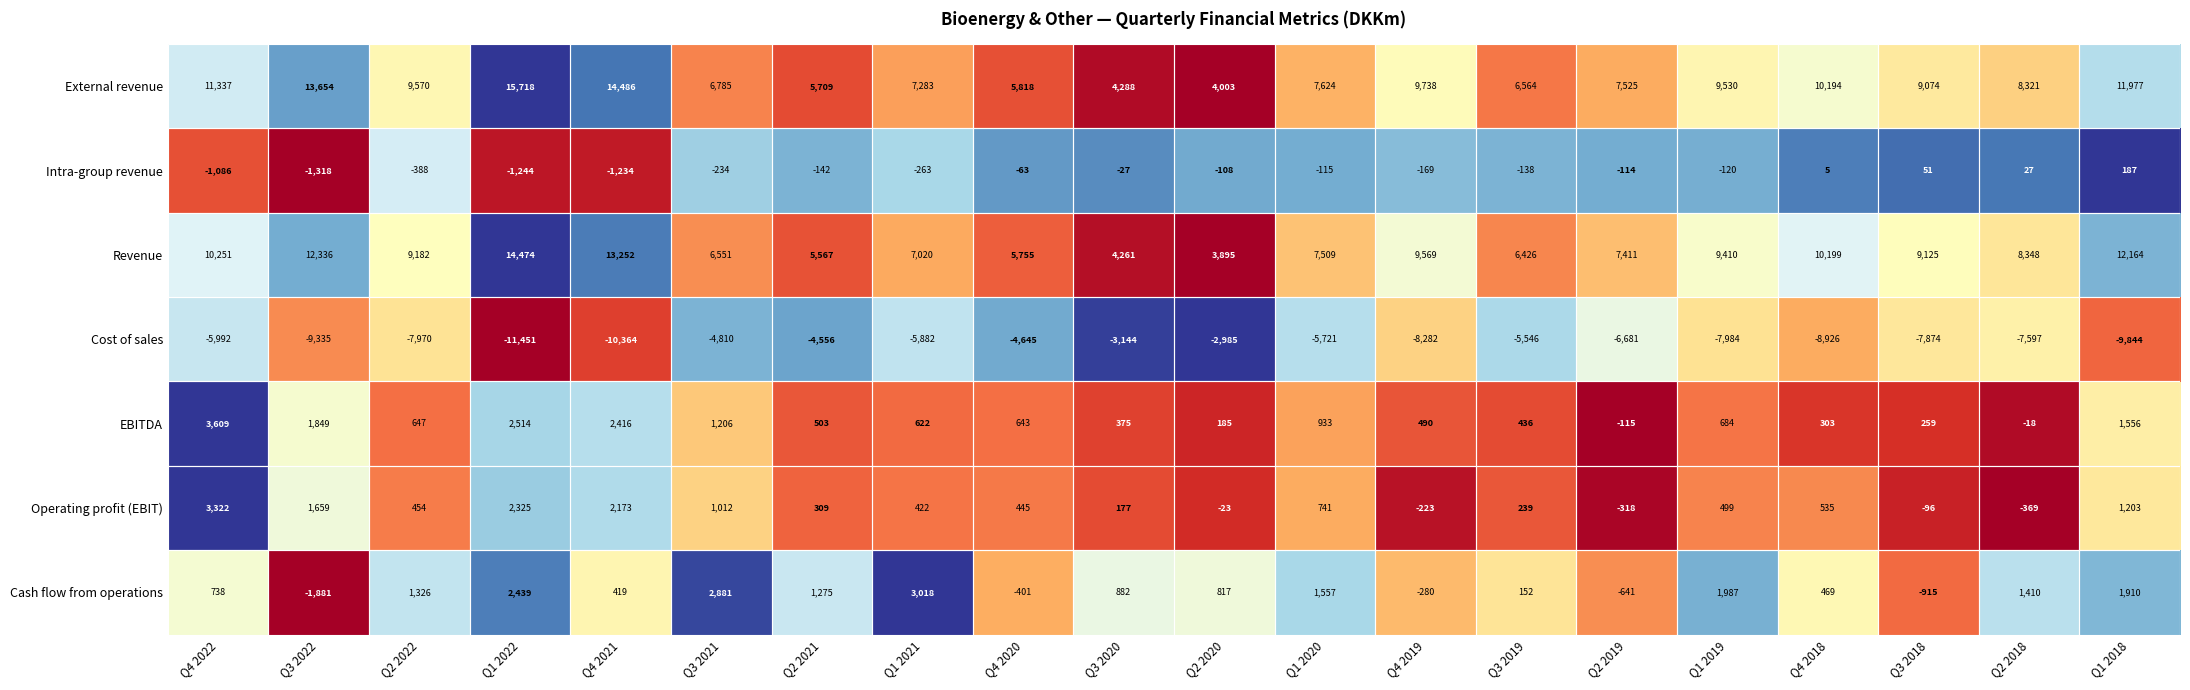

At which label is Operating profit (EBIT) closest to 1476?

Q3 2022